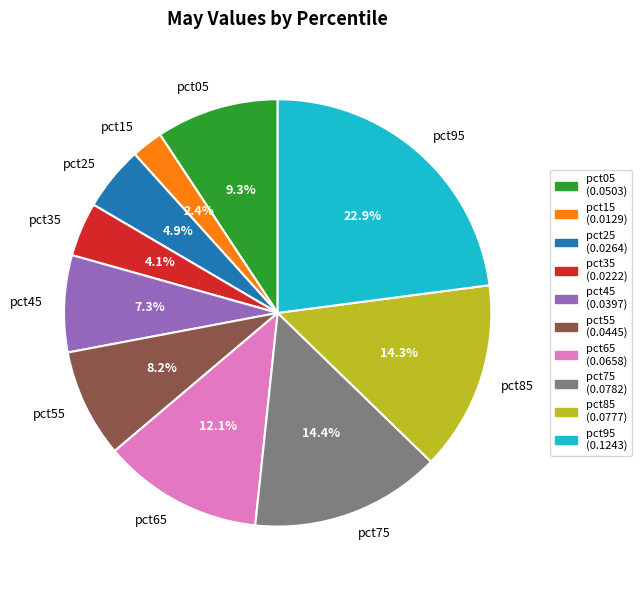

How many slices are in this pie chart?

10